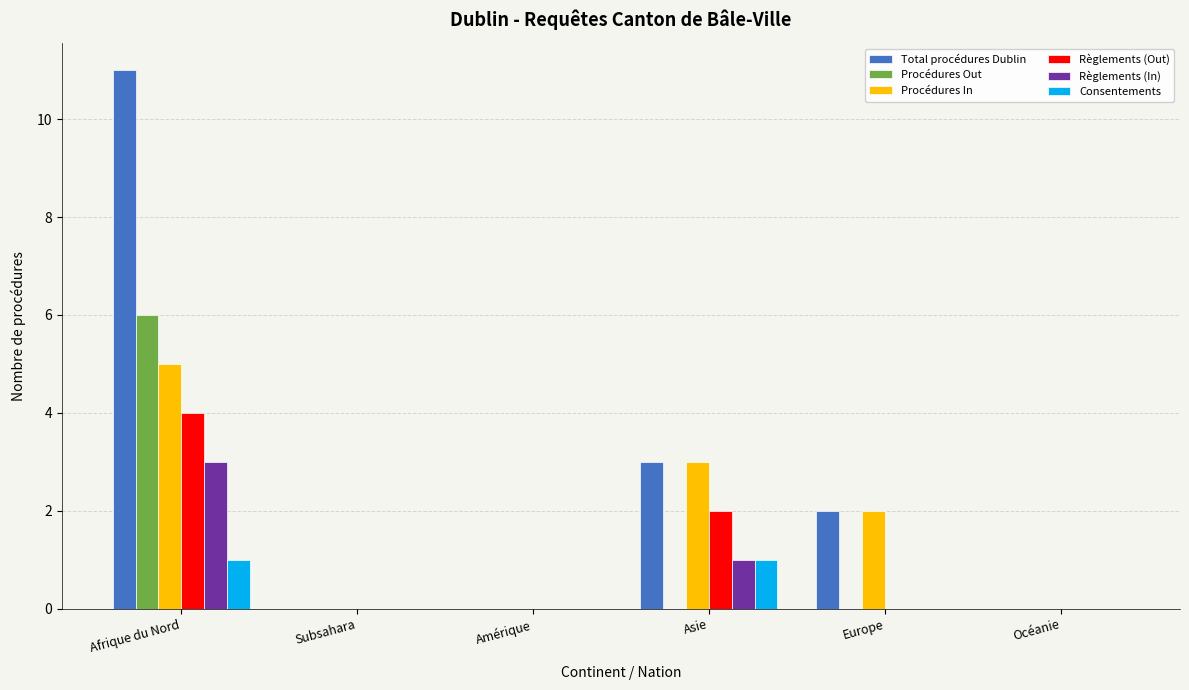

What is the total value across all series at Europe?

4